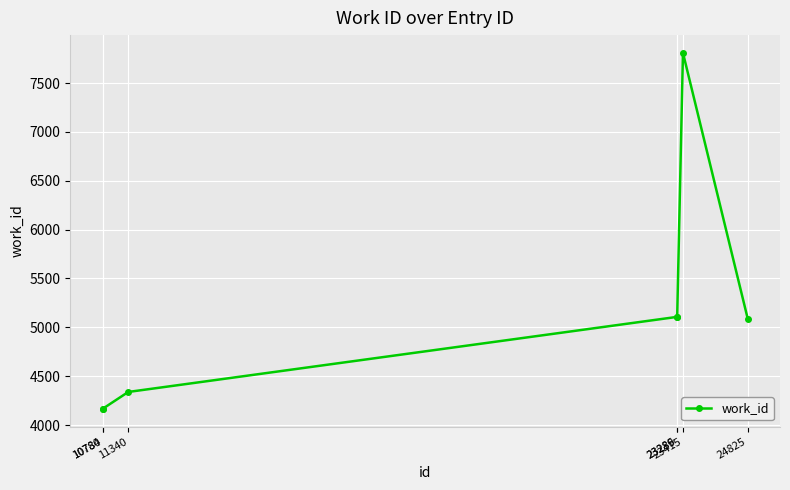

What is the minimum value shown in the chart?

4167